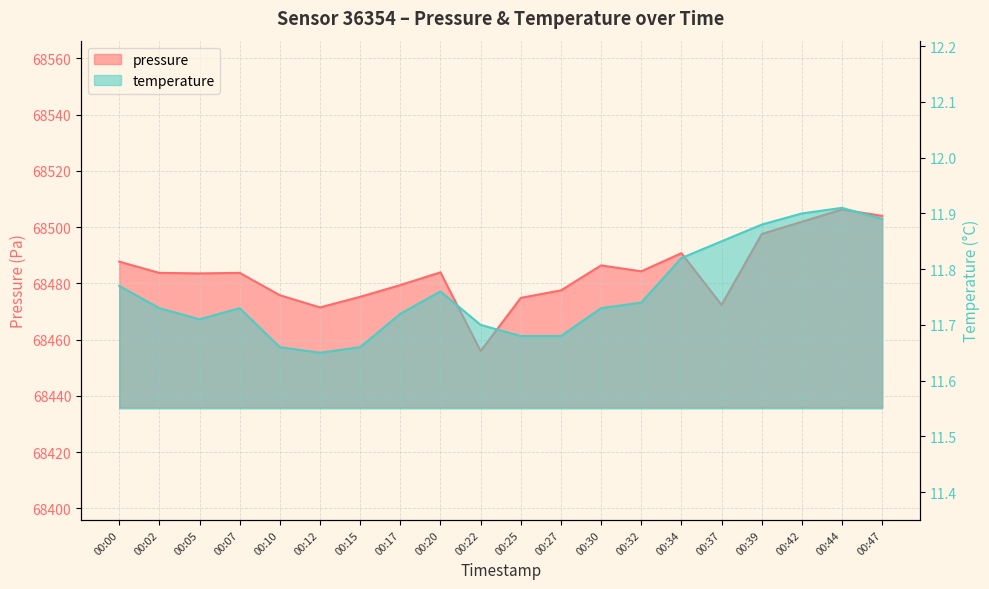

What is the spread (max minus min) of values at 00:42?

68490.0